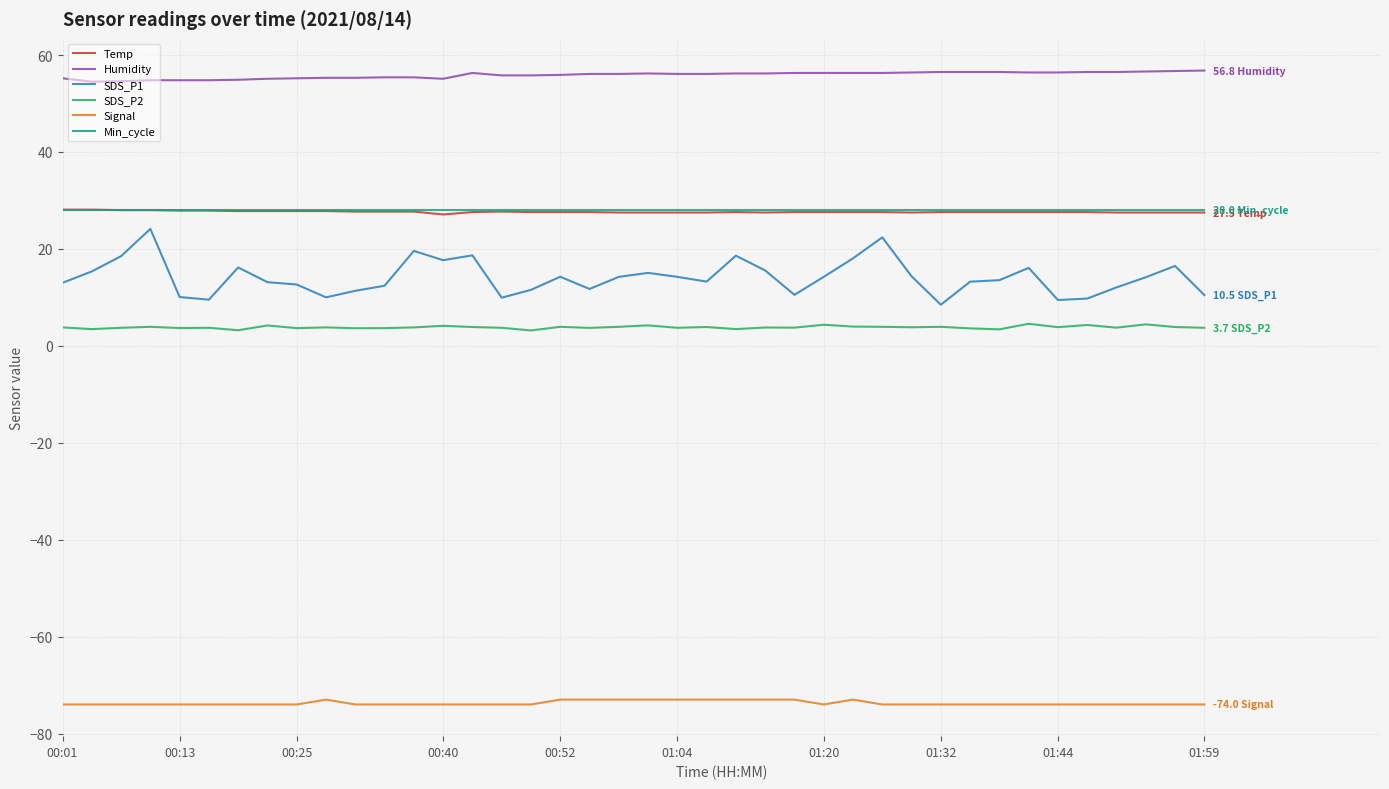

Which series has the widest spread of values?

SDS_P1